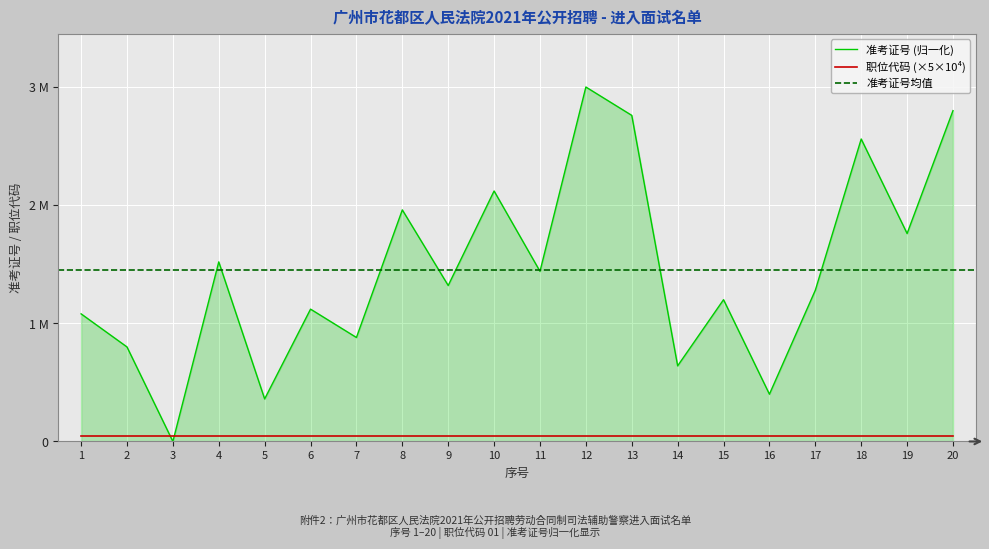

What is the difference between the values at 12 and 18?

440000.0